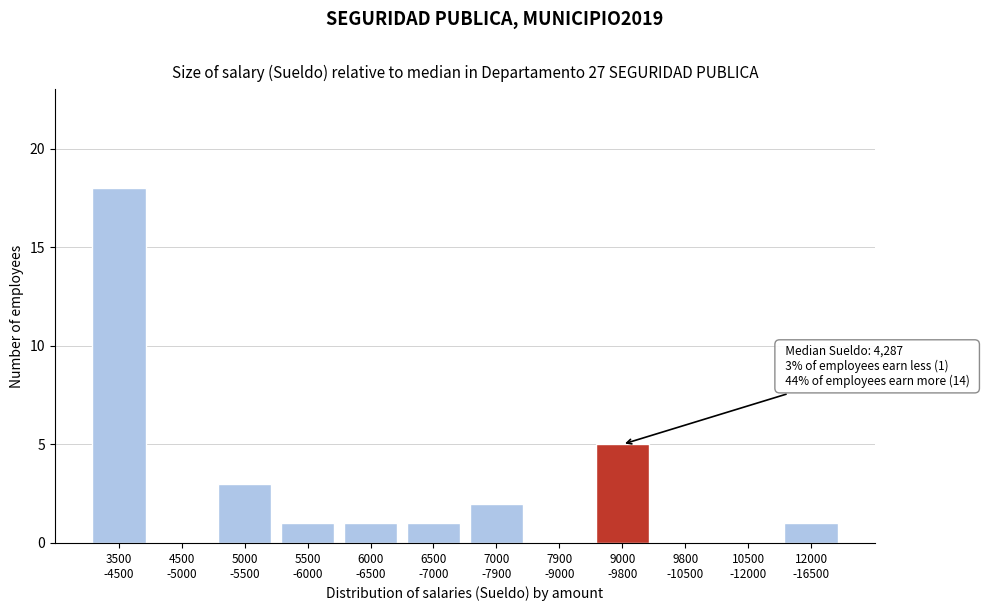

What is the sum of all values?

32